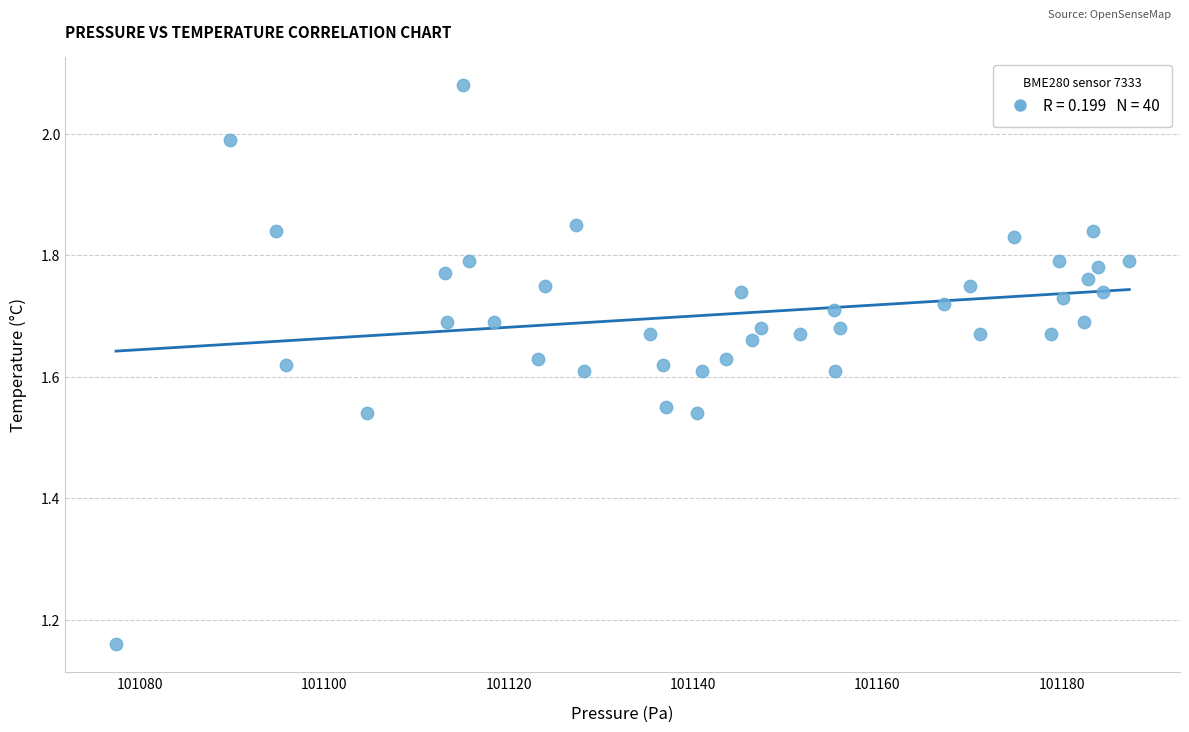

What is the range of X values (max minus min)?

109.9